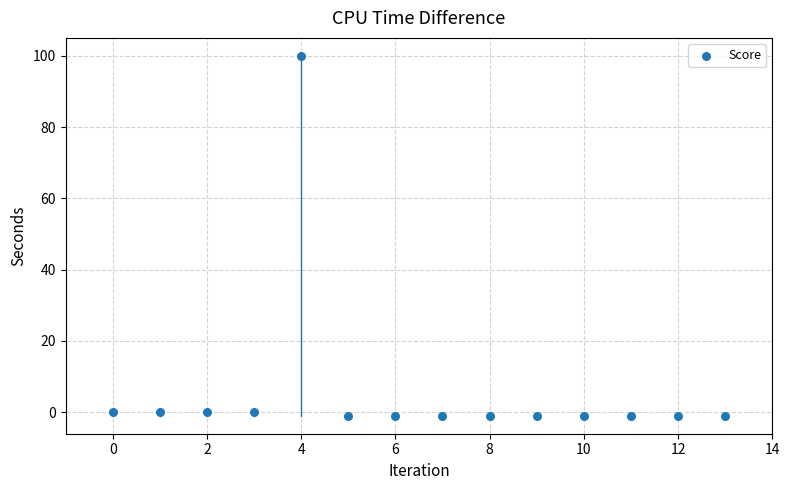

What is the range of Y values (max minus min)?

101